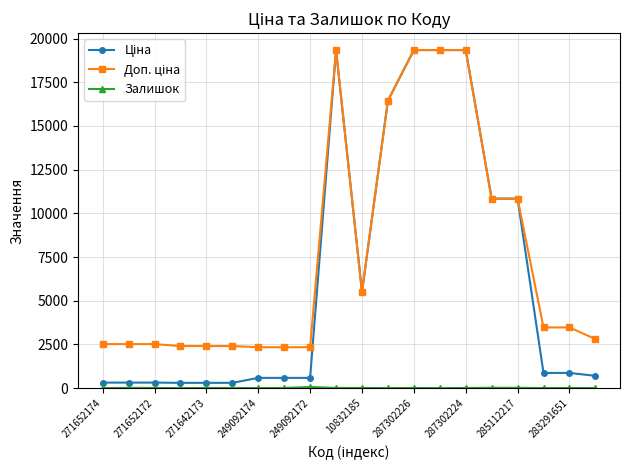

What is the maximum value shown in the chart?

19343.1